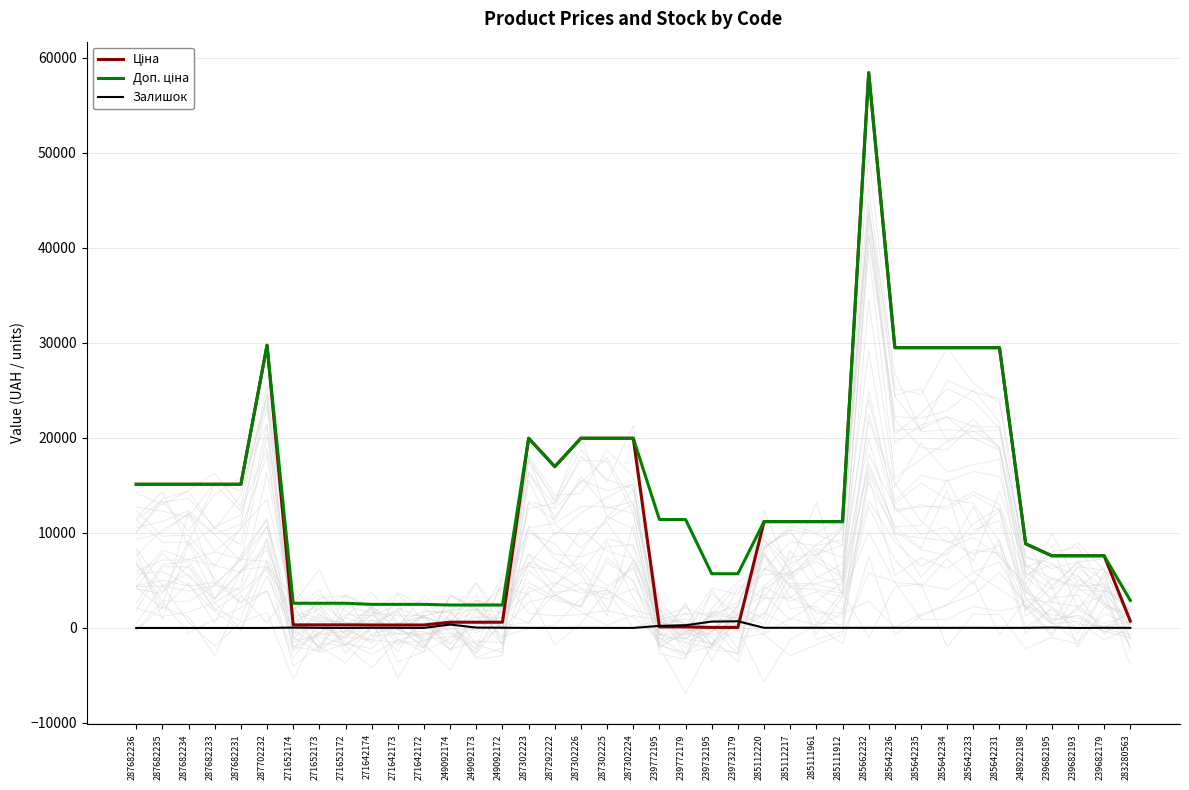

Rank the series at 285642231 from highest to lowest value.

Ціна, Доп. ціна, Залишок